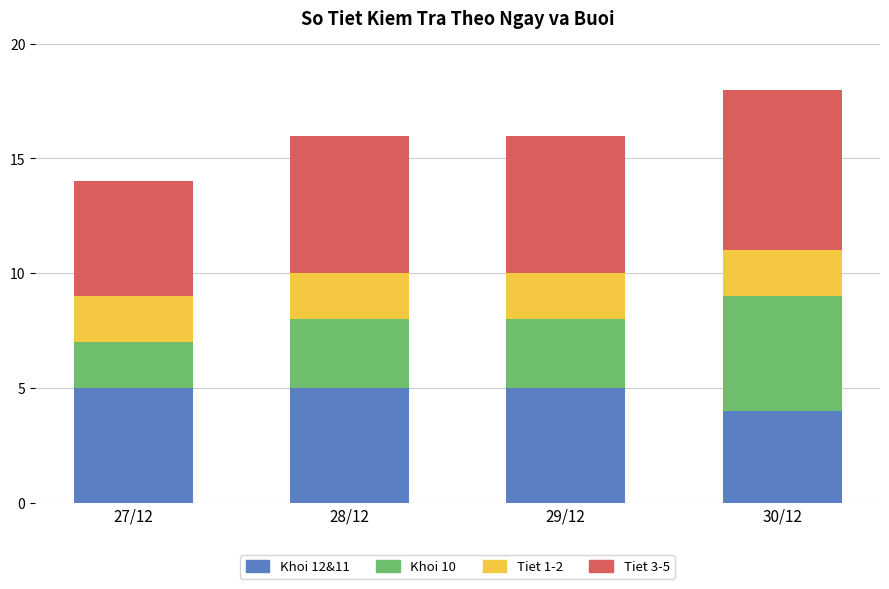

True or false: Khoi 12&11 has a value of 5 at 27/12.

True